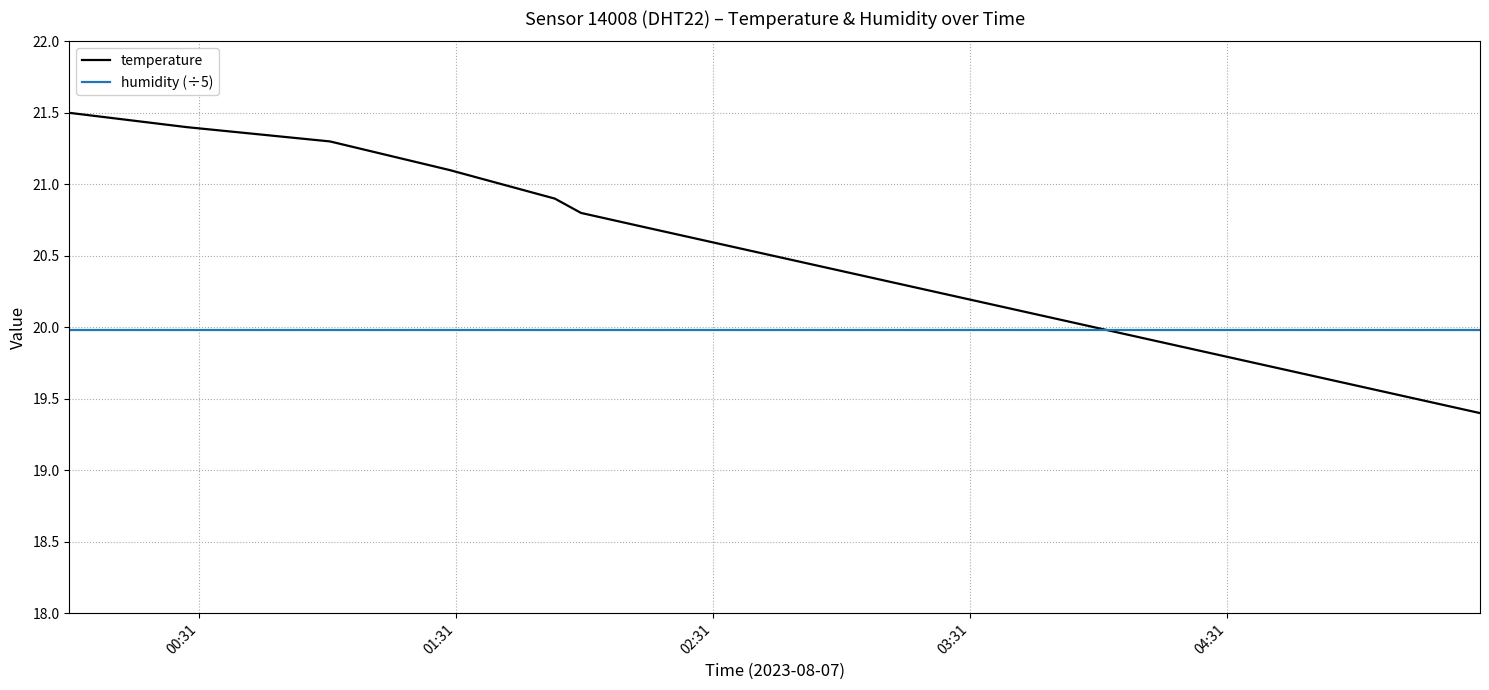

True or false: temperature has more than 0 points higher than both neighbors.

False